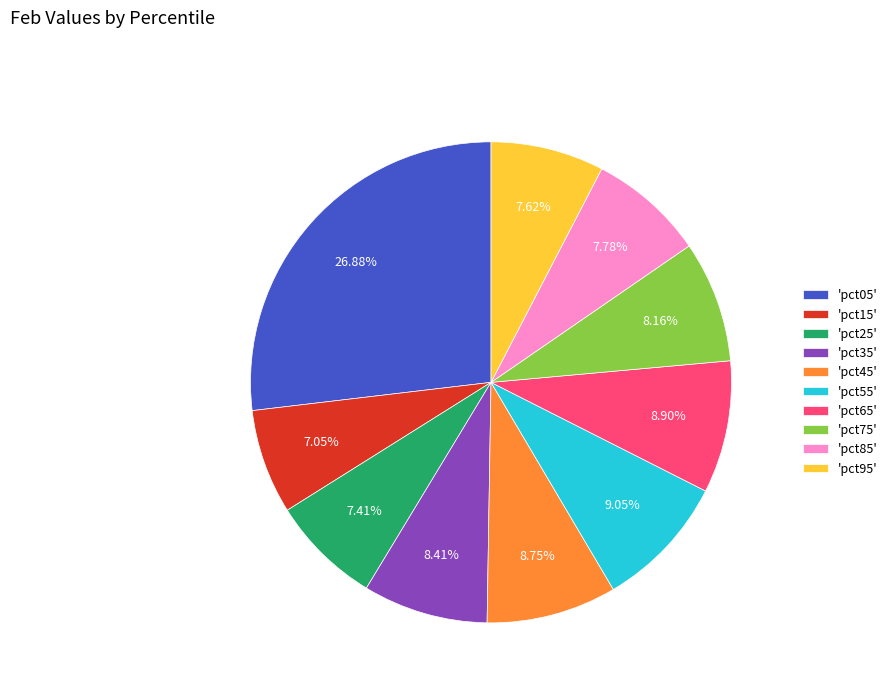

Between 'pct45' and 'pct05', which is larger?

'pct05'